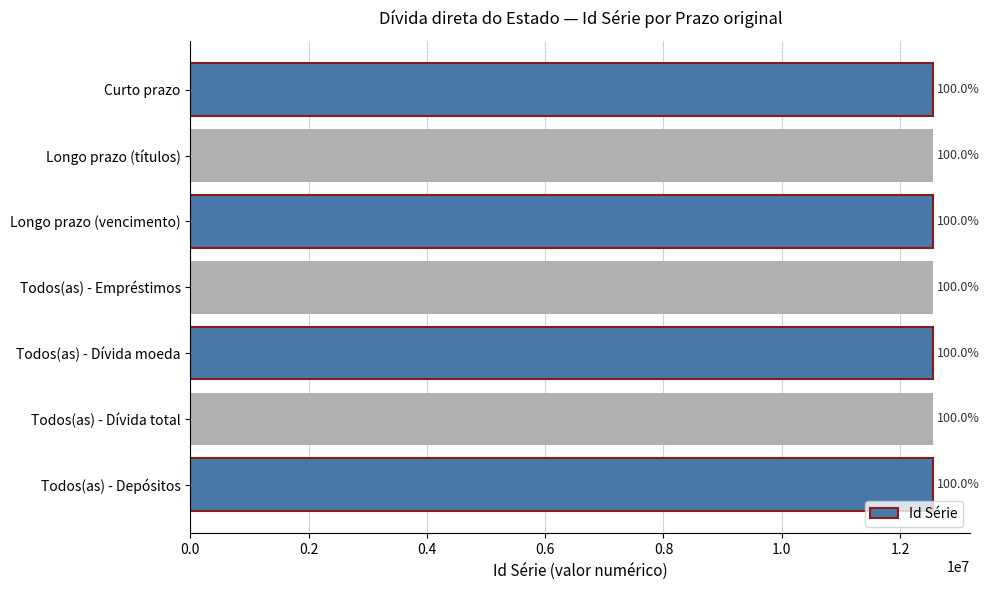

Are the bars horizontal?

Yes